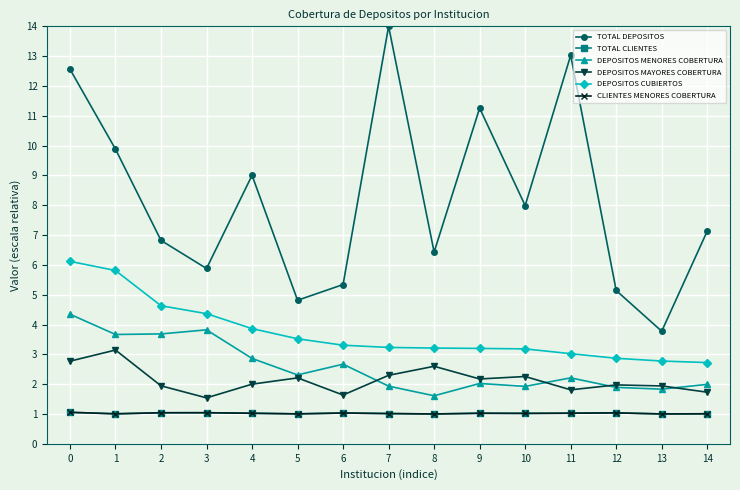

True or false: DEPOSITOS CUBIERTOS has a value of 0.9 at 14.

False